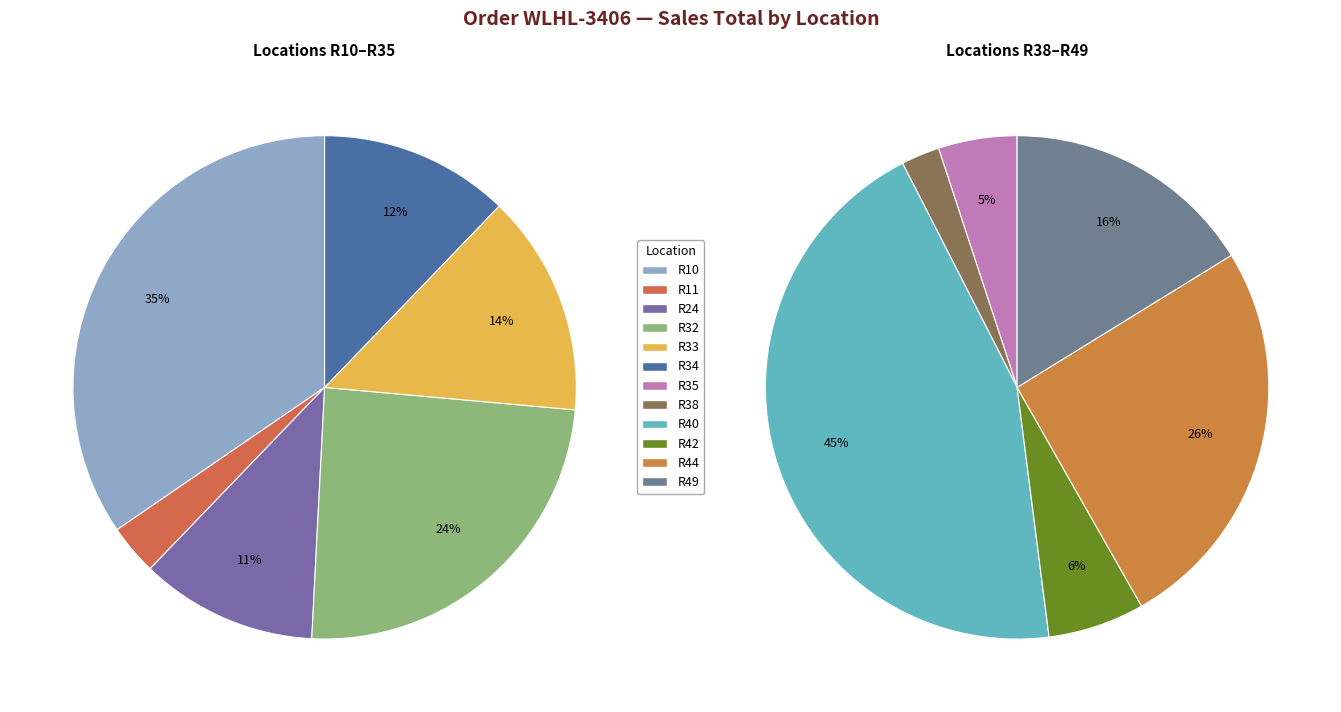

Rank the categories by value from highest to lowest.

R40, R44, R49, R42, R10, R35, R32, R38, R33, R34, R24, R11